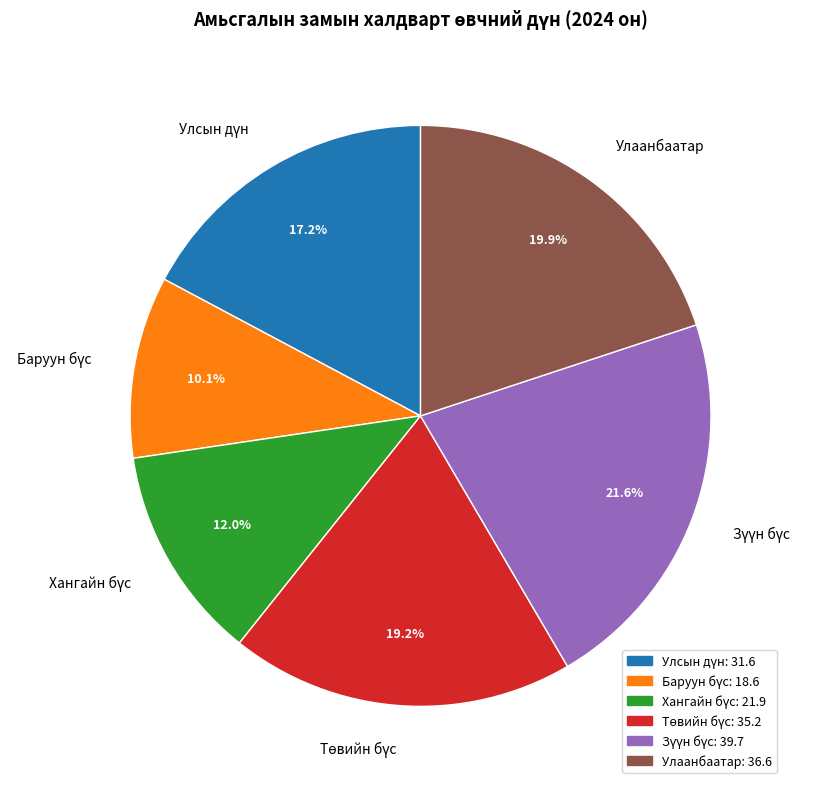

Does Улаанбаатар account for over 50% of the chart?

No